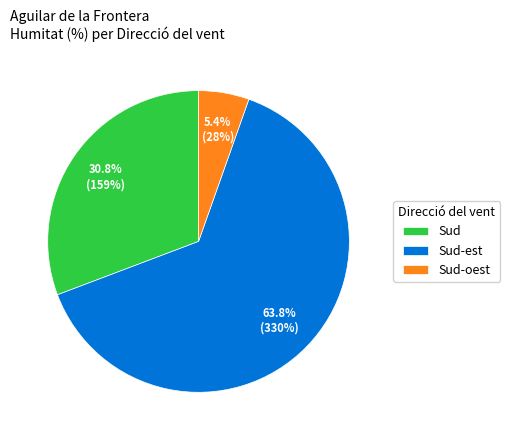

Which slice is the smallest?

Sud-oest